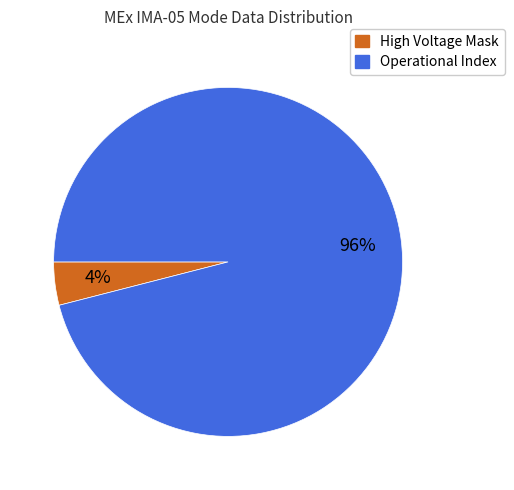

True or false: Operational Index accounts for 96% of the total.

True